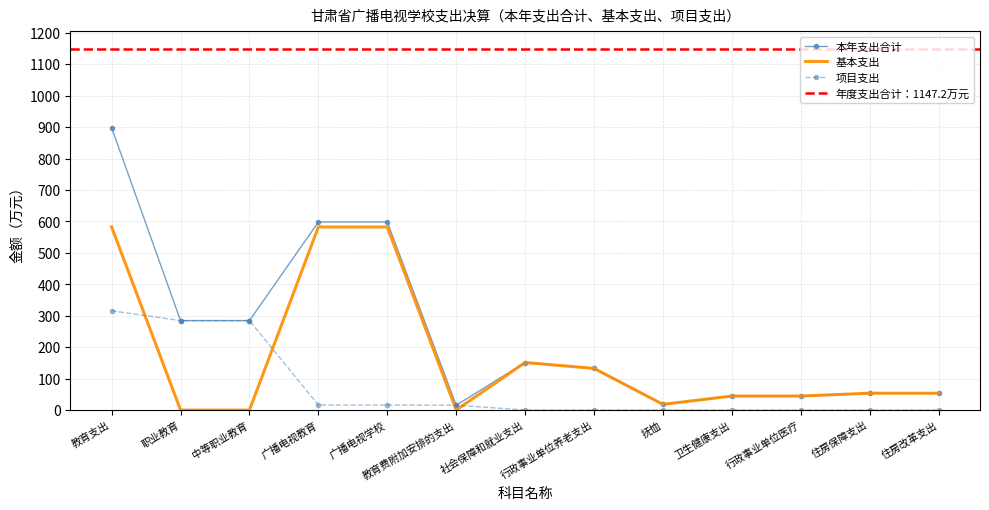

What is the minimum value for 本年支出合计?

15.4